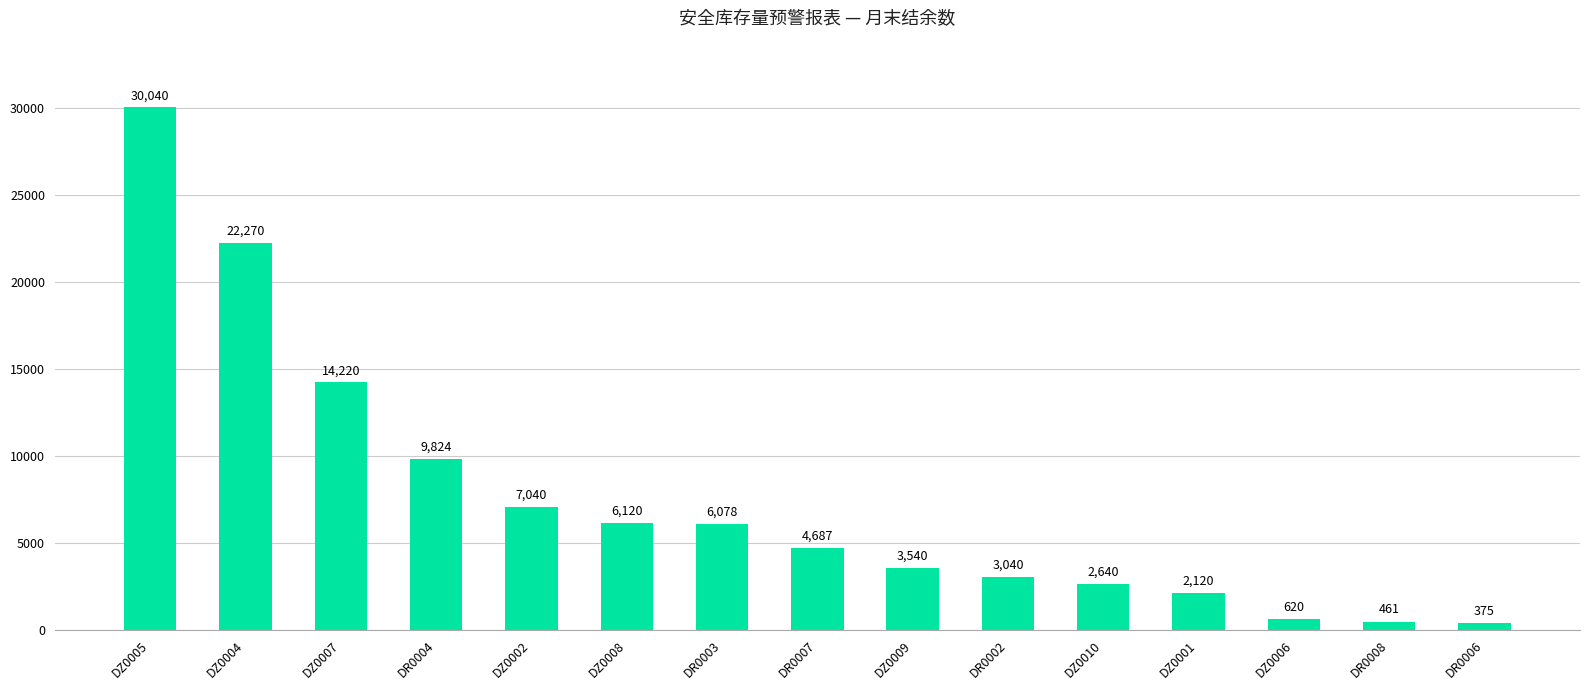

What is the difference between the maximum and minimum values?

29665